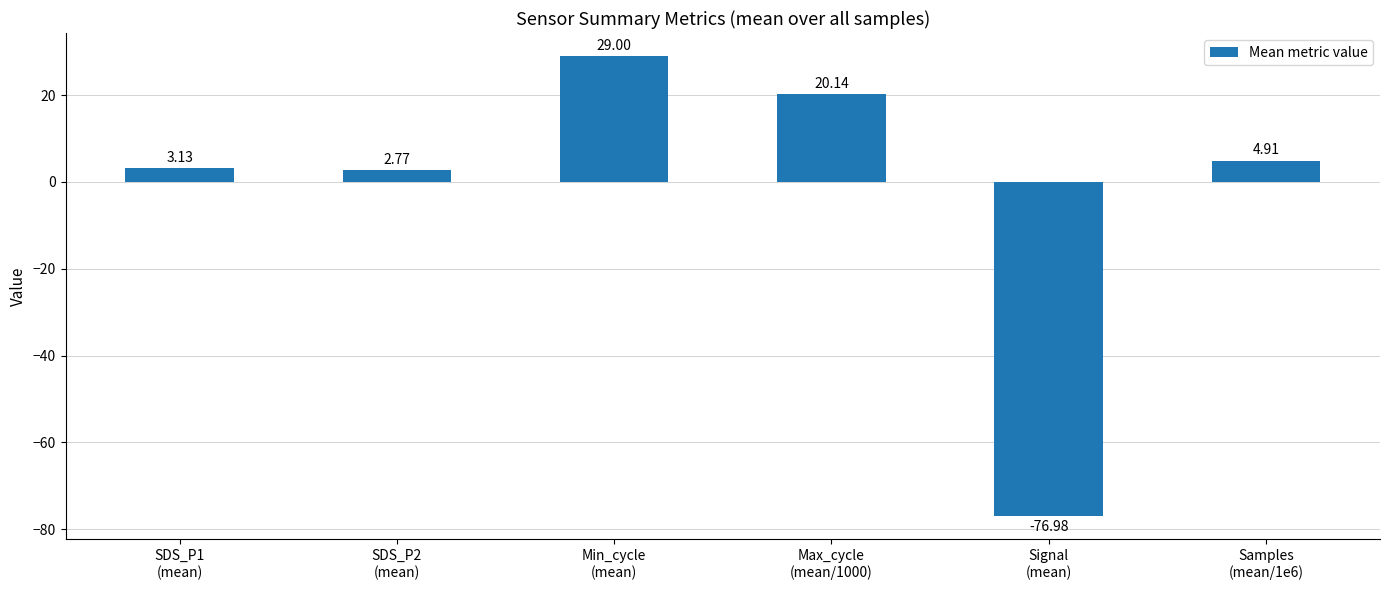

True or false: the data shows 20.1 at Max_cycle
(mean/1000).

True